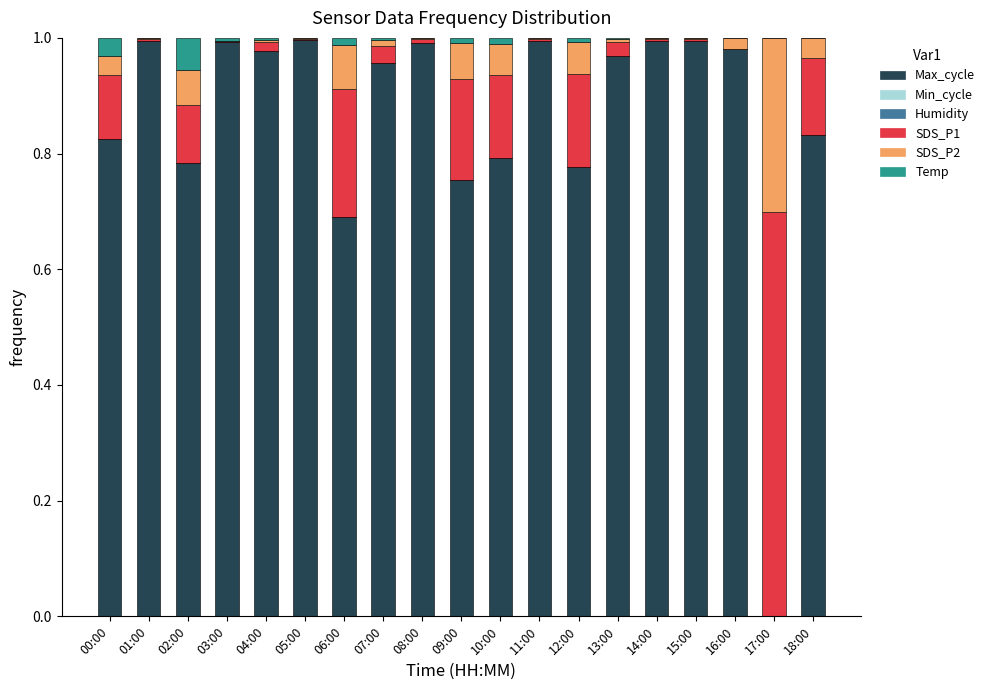

Are the bars grouped side by side (vs. stacked)?

No